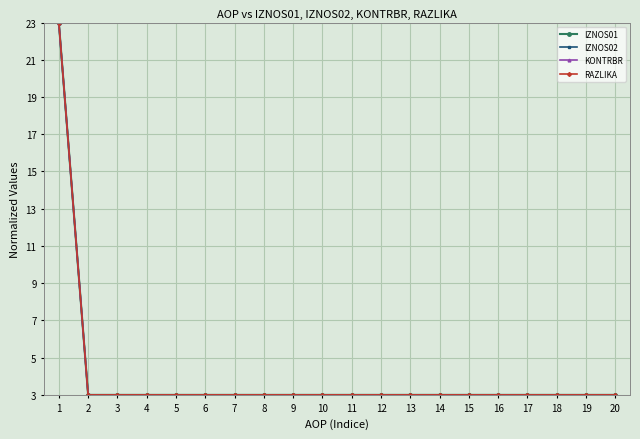

Is it true that IZNOS02 equals 3 at 3?

True